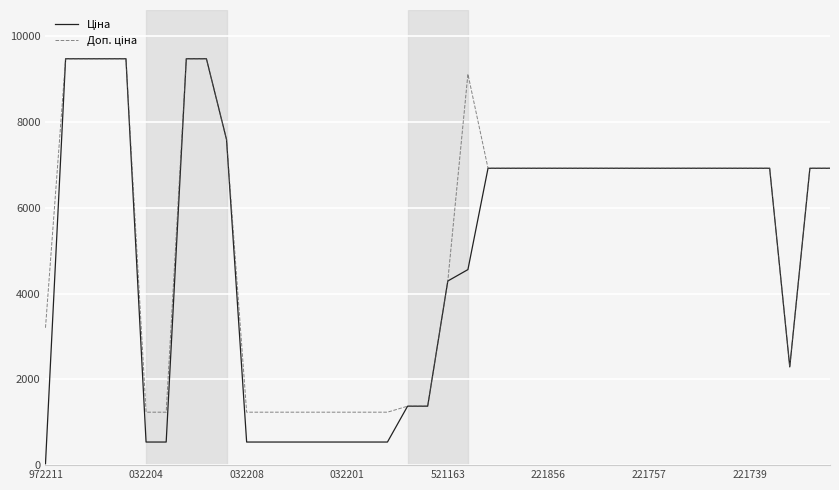

What is the greatest value displayed?

9480.1